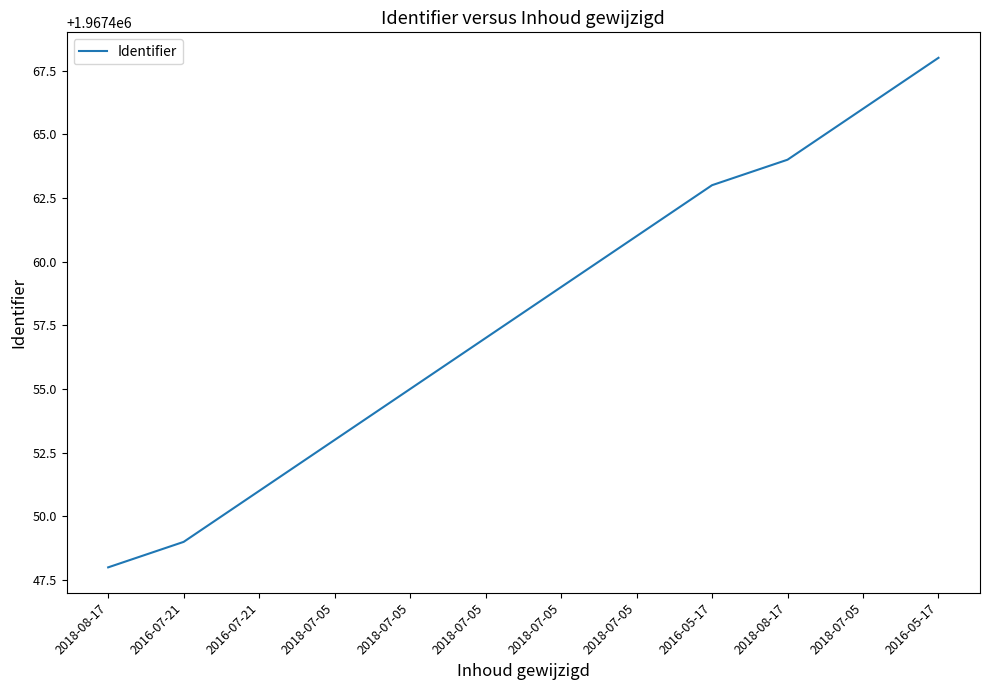

Reading right to left, what are all the values shown in this chart?

1967468	1967466	1967464	1967463	1967461	1967459	1967457	1967455	1967453	1967451	1967449	1967448